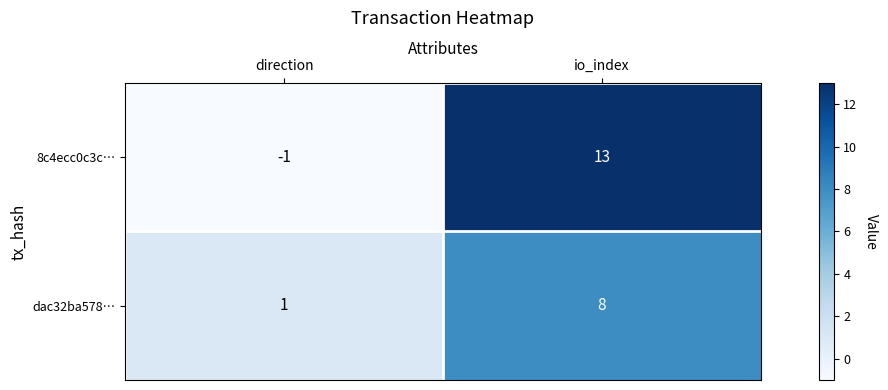

Reading left to right, list all the values displayed in this chart.

8c4ecc0c3c…: -1	13
dac32ba578…: 1	8